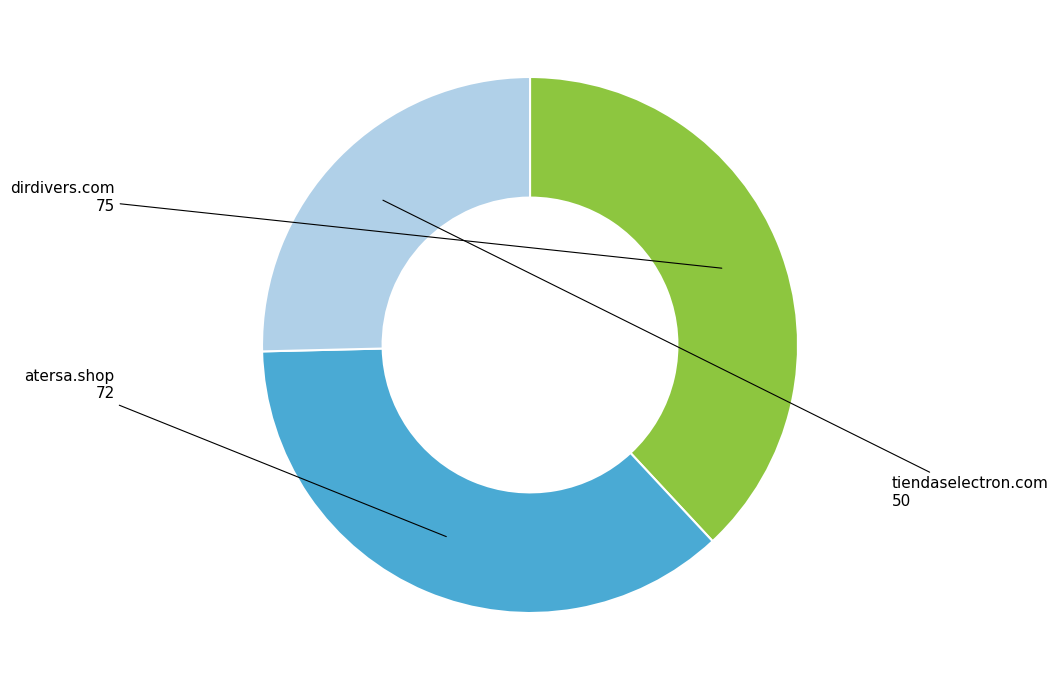

How many slices are in this pie chart?

3